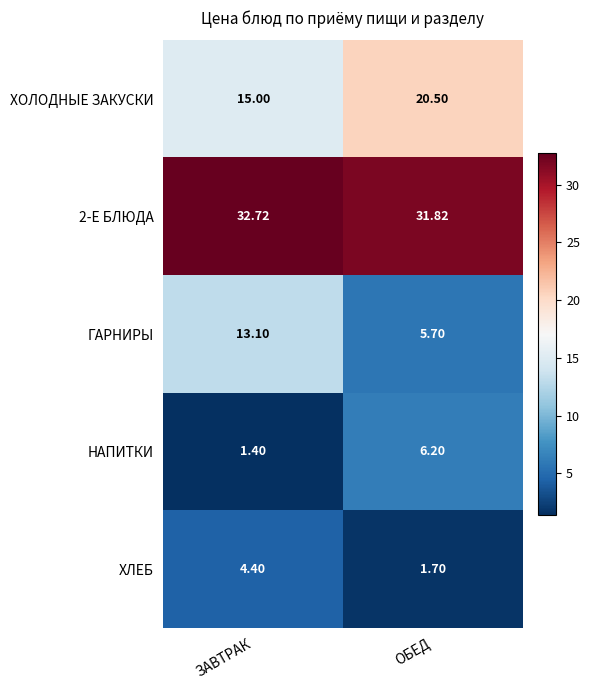

Which label corresponds to the largest value in the chart?

ЗАВТРАК